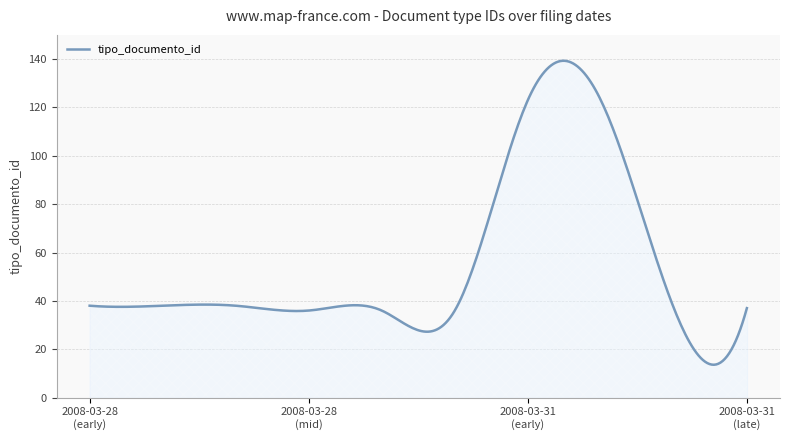

What is the minimum value shown in the chart?

13.6